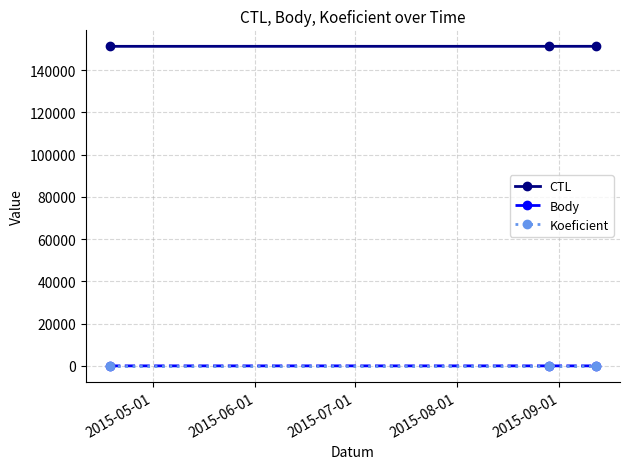

What are all the series names shown in the legend?

CTL, Body, Koeficient